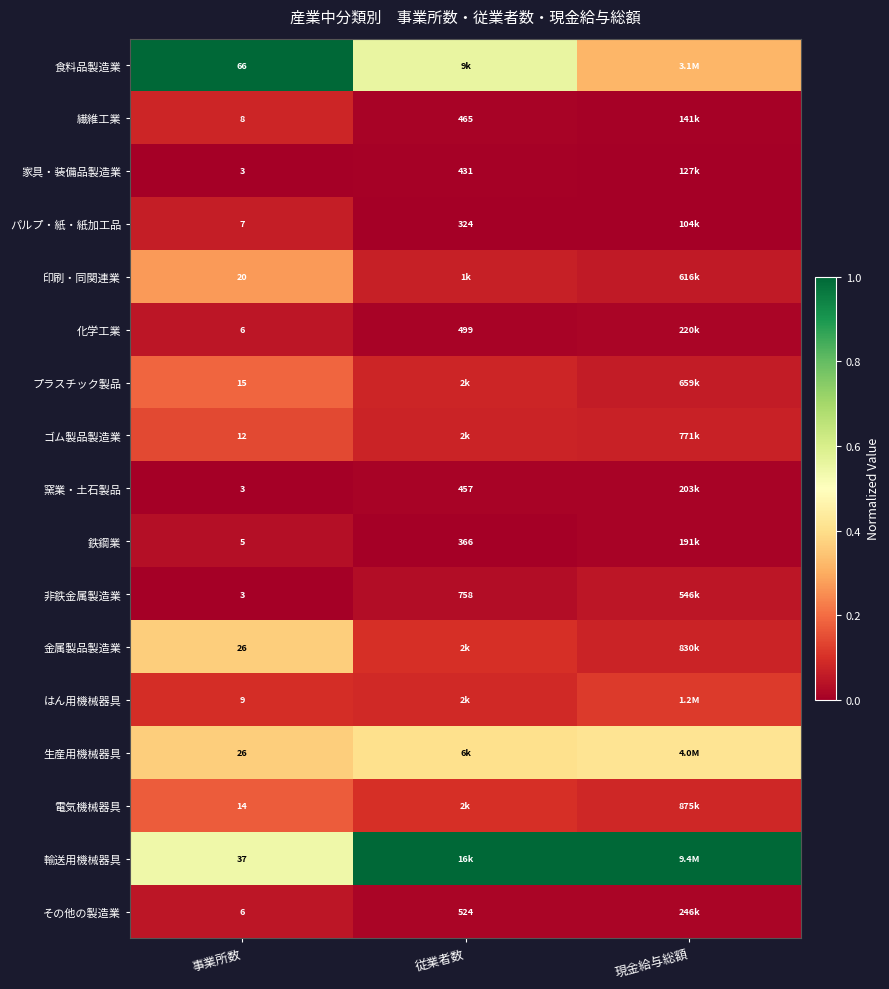

What is the difference between the maximum and minimum values in the 輸送用機械器具 series?

0.5